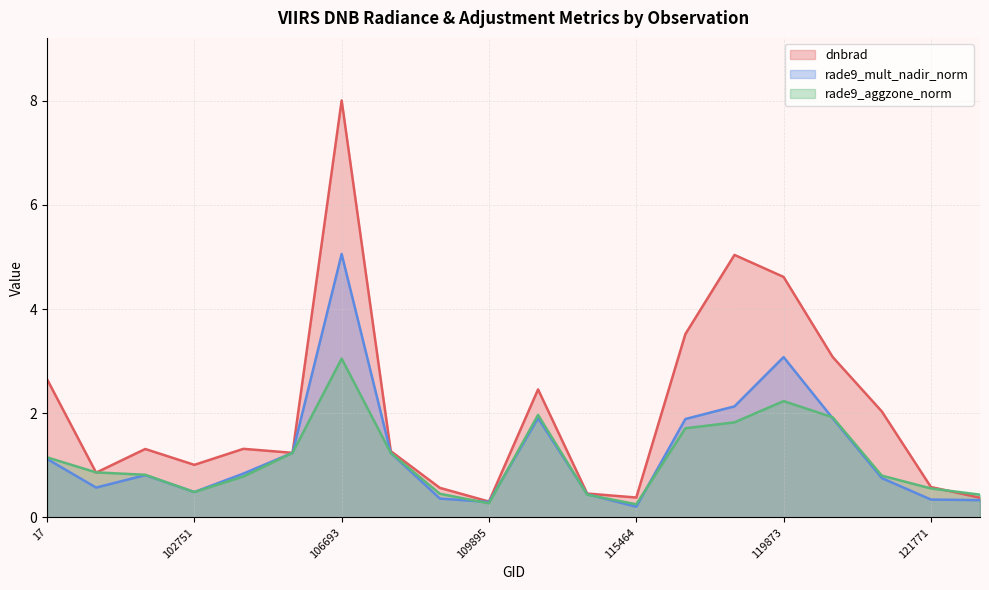

Which category has the highest value in the rade9_aggzone_norm series?

106693